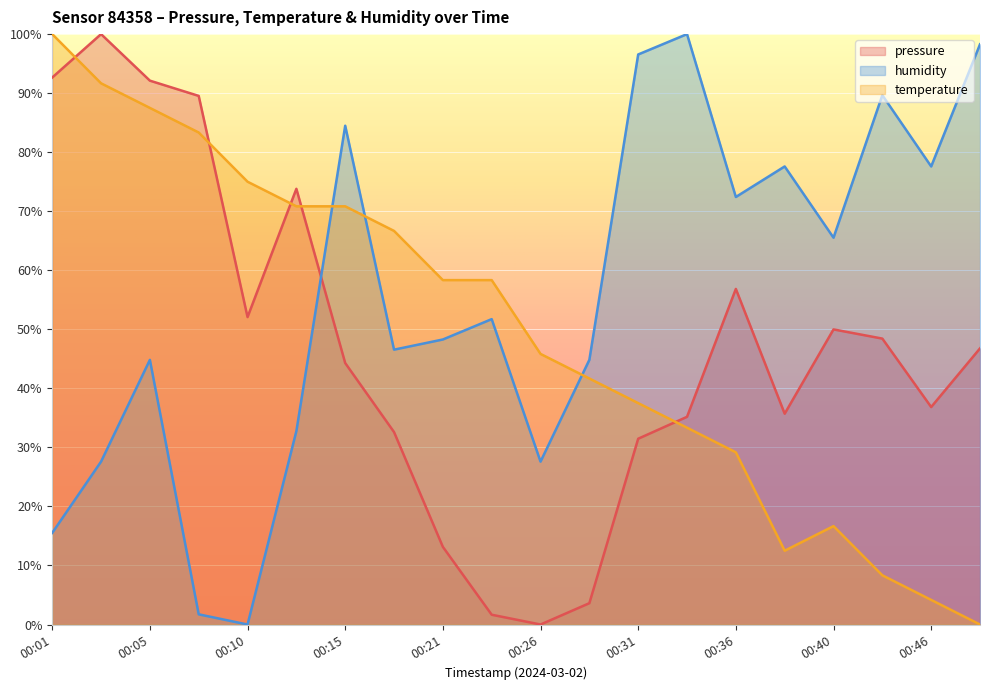

Which has a higher value, 00:08 or 00:36?

00:08